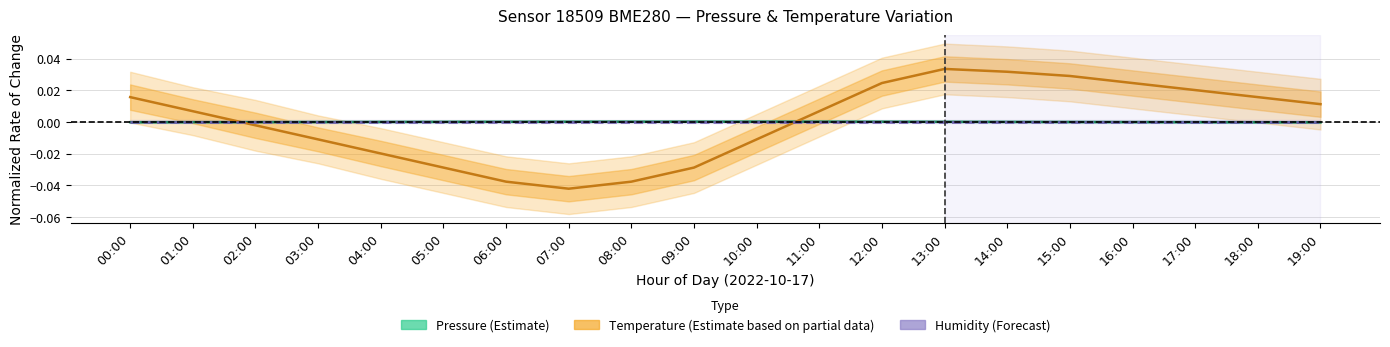

After their last crossing, which series has the higher values: Humidity (Forecast) or Pressure (Estimate)?

Humidity (Forecast)